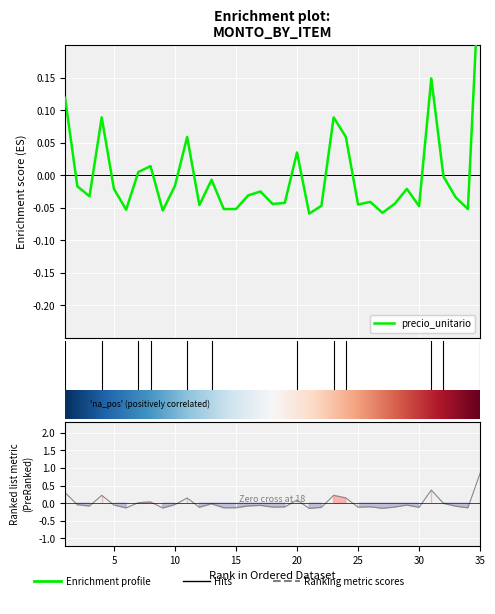

Between 3 and 10, which is larger?

10